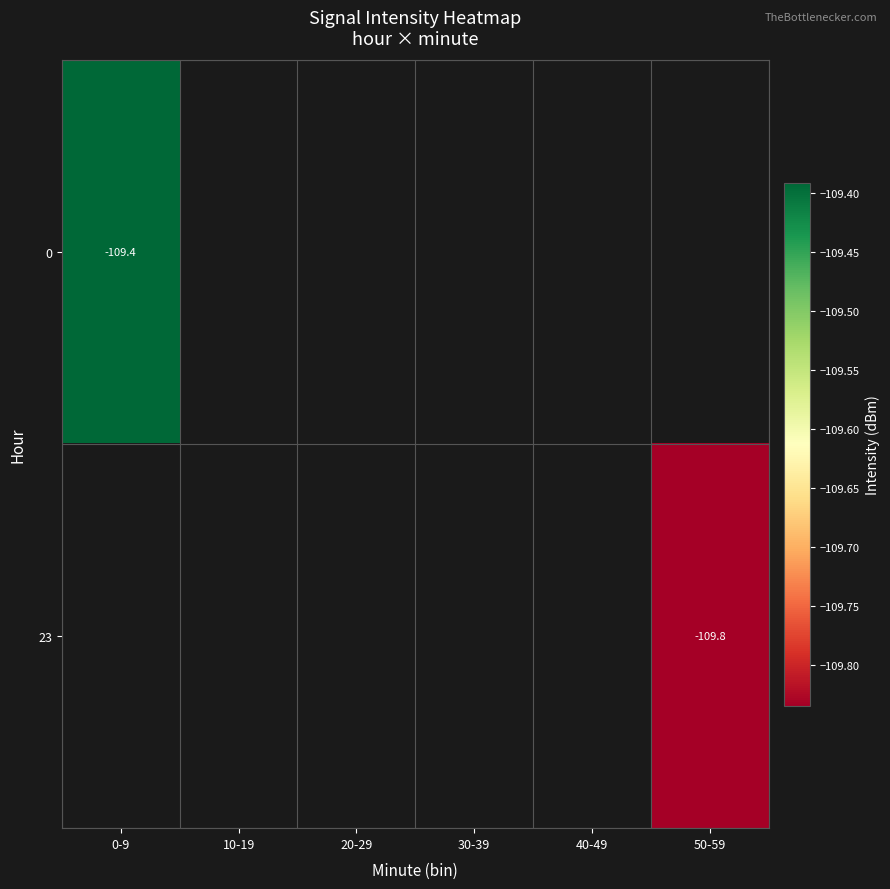

True or false: 0 has a value of -29.9 at 0-9.

False